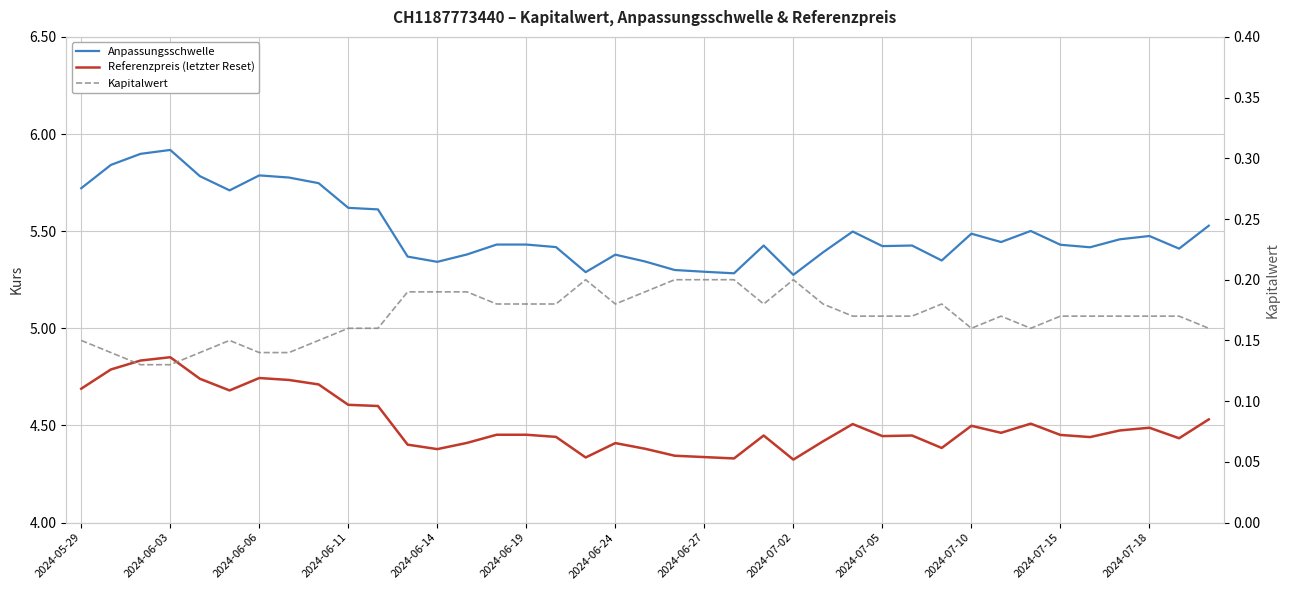

Between 2024-05-29 and 2024-07-18, which series saw the biggest shift?

Anpassungsschwelle